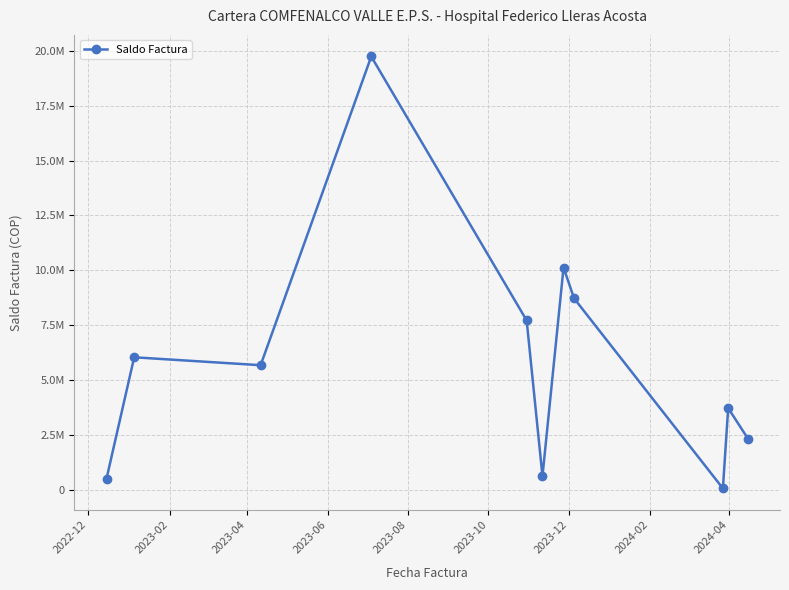

Is this an area chart (filled region under the line)?

No